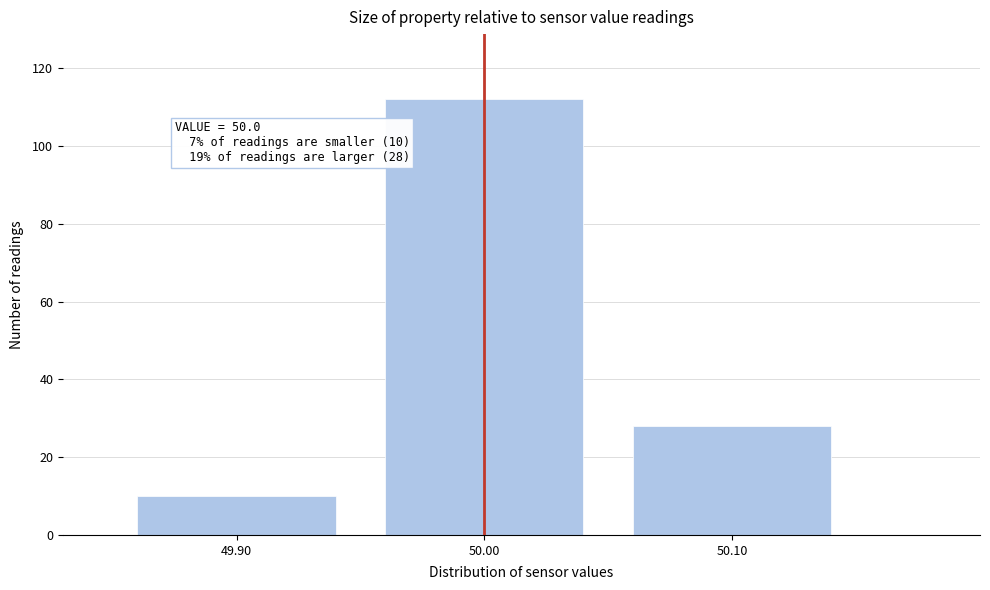

Which range on the x-axis has the tallest bar?

49.95 to 50.05